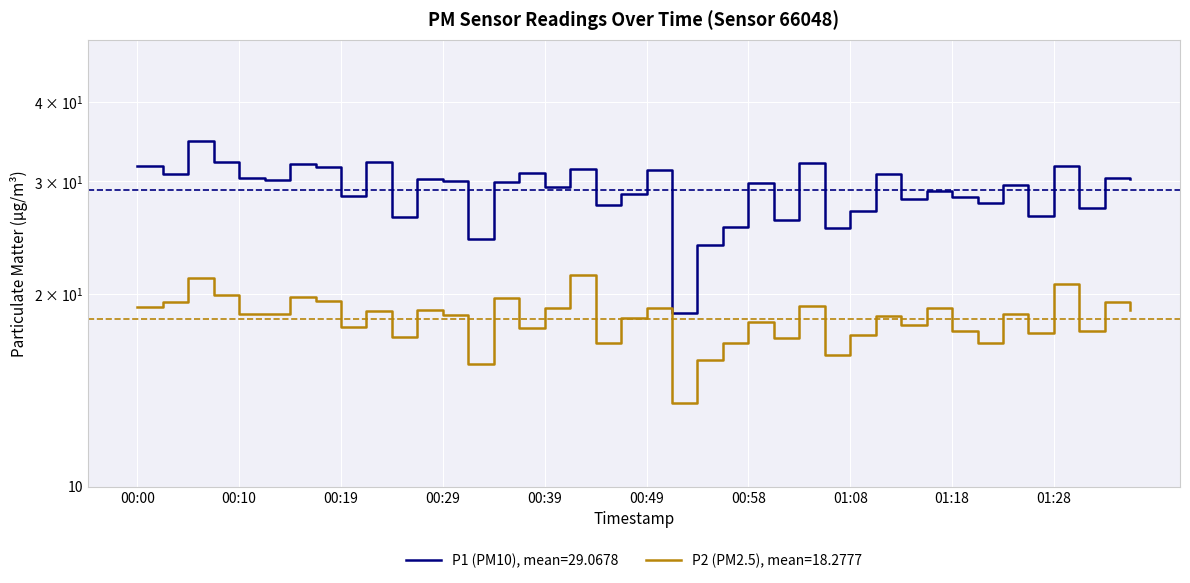

Rank the series by their maximum value, from highest to lowest.

P1, P2